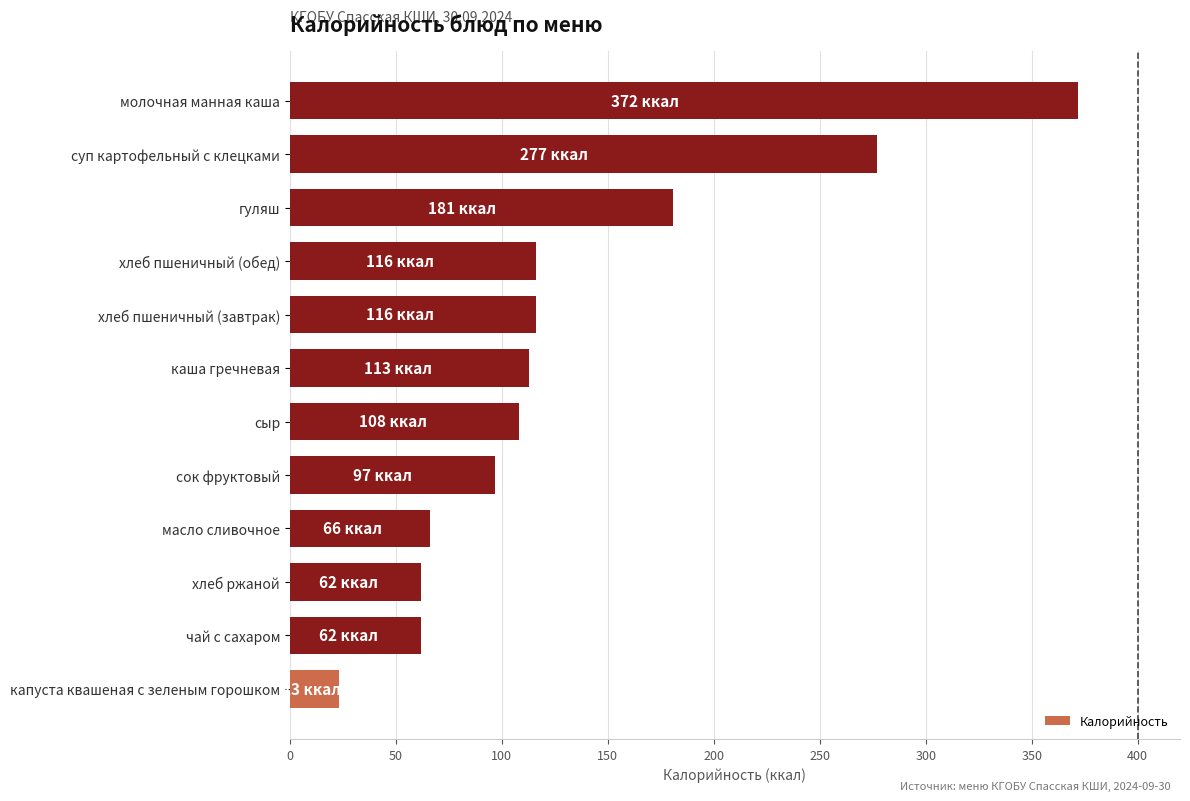

What is the ratio of the value at чай с сахаром to the value at масло сливочное?

0.9